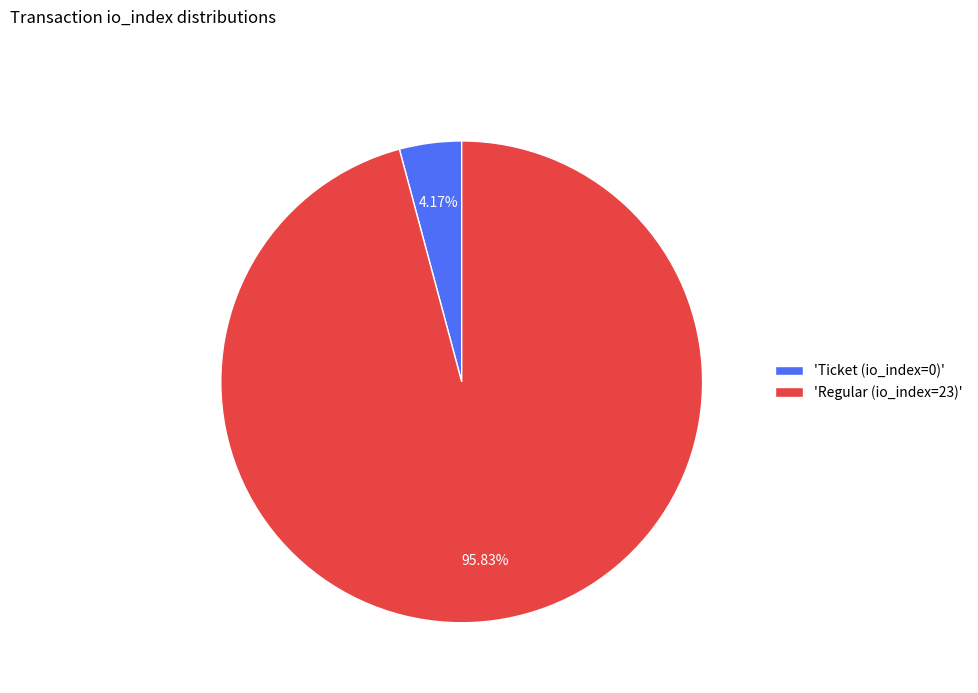

Which slice represents more than half of the pie?

'Regular (io_index=23)'